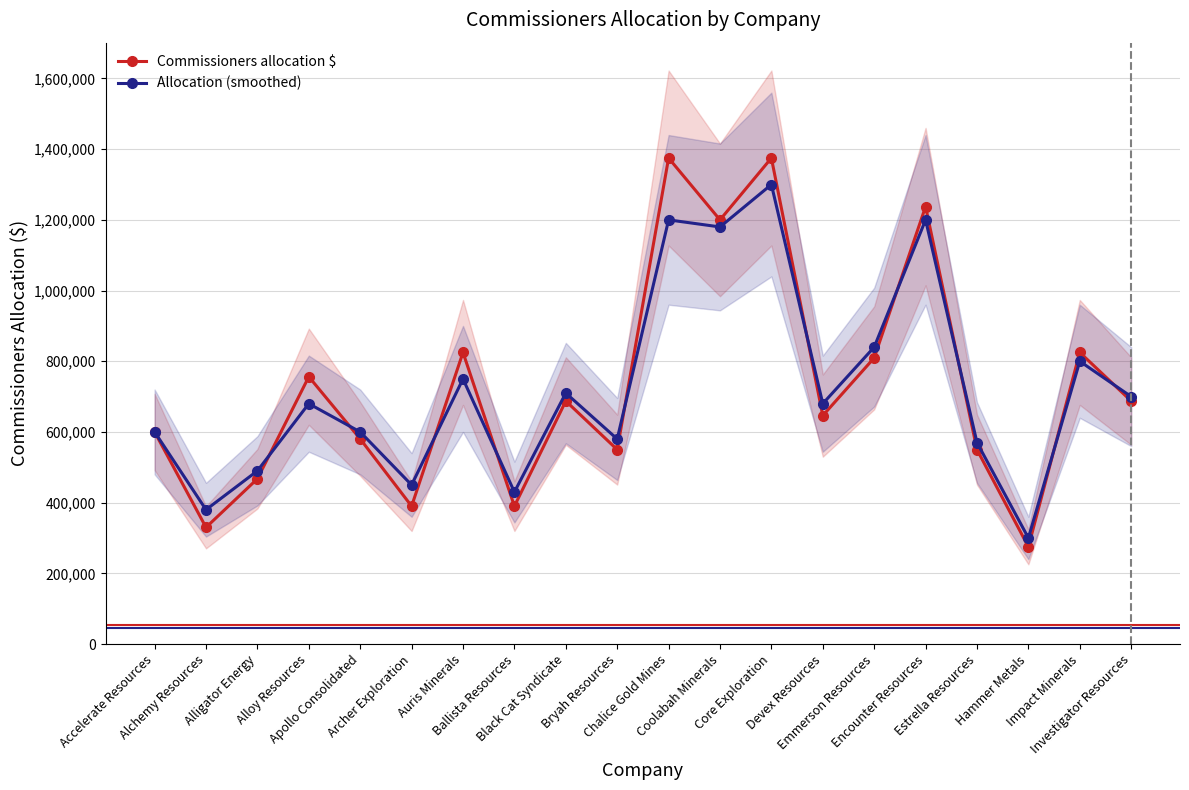

True or false: Allocation (smoothed) and Commissioners allocation $ cross at least once.

True